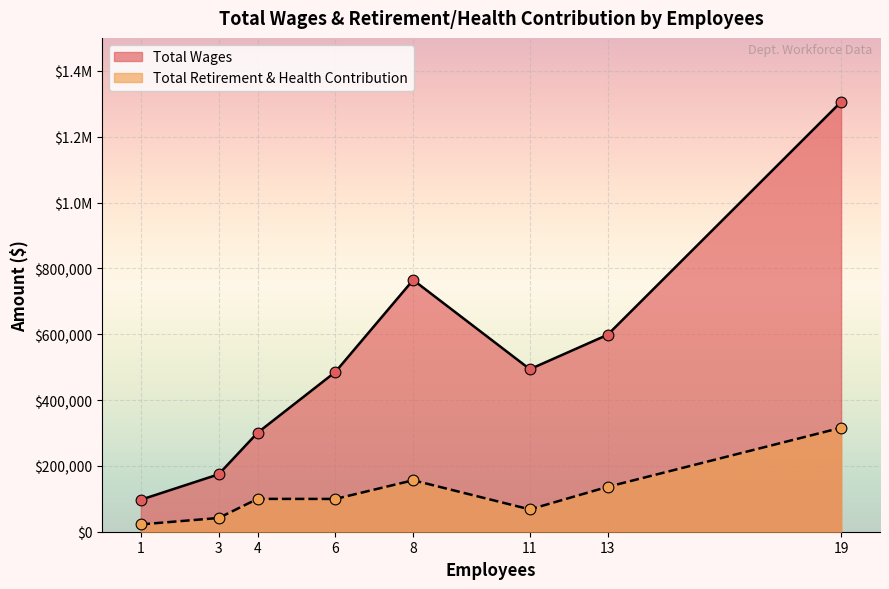

Which series has the largest total across all categories?

Total Wages